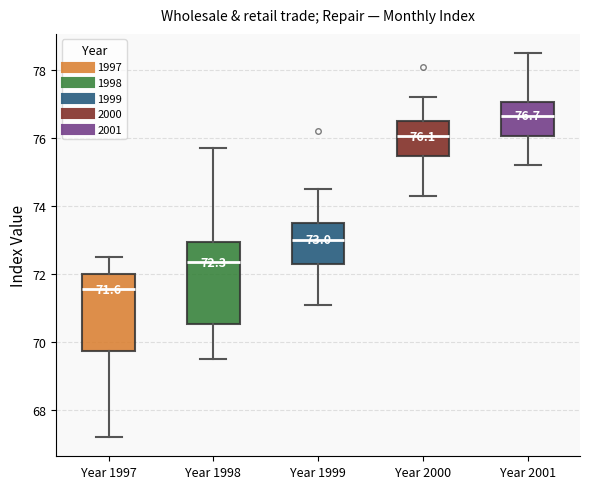

Which box has the lowest median line?

Year 1997